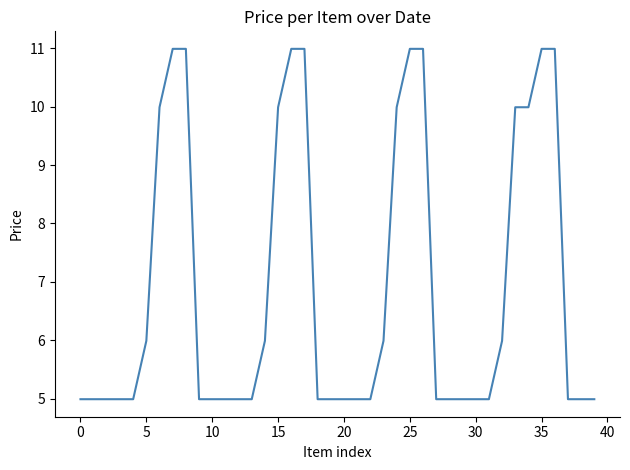

What is the greatest value displayed?

11.0